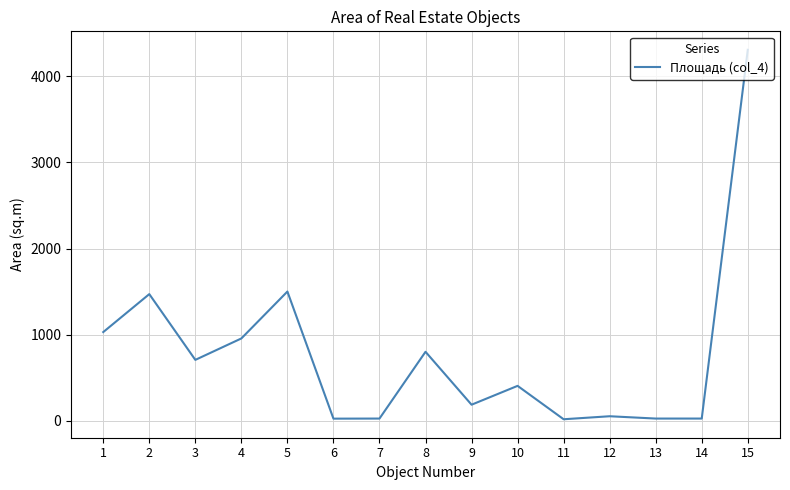

What is the maximum value shown in the chart?

4309.0